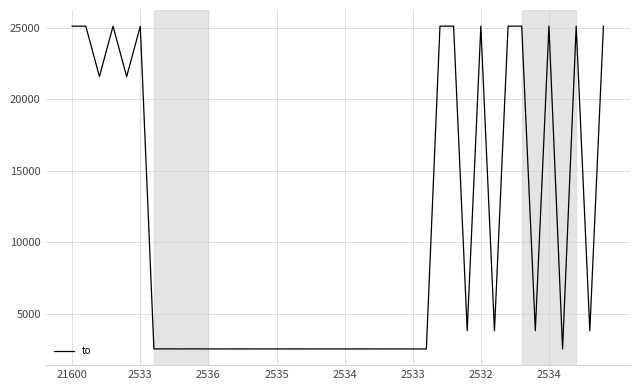

What is the maximum value shown in the chart?

25129